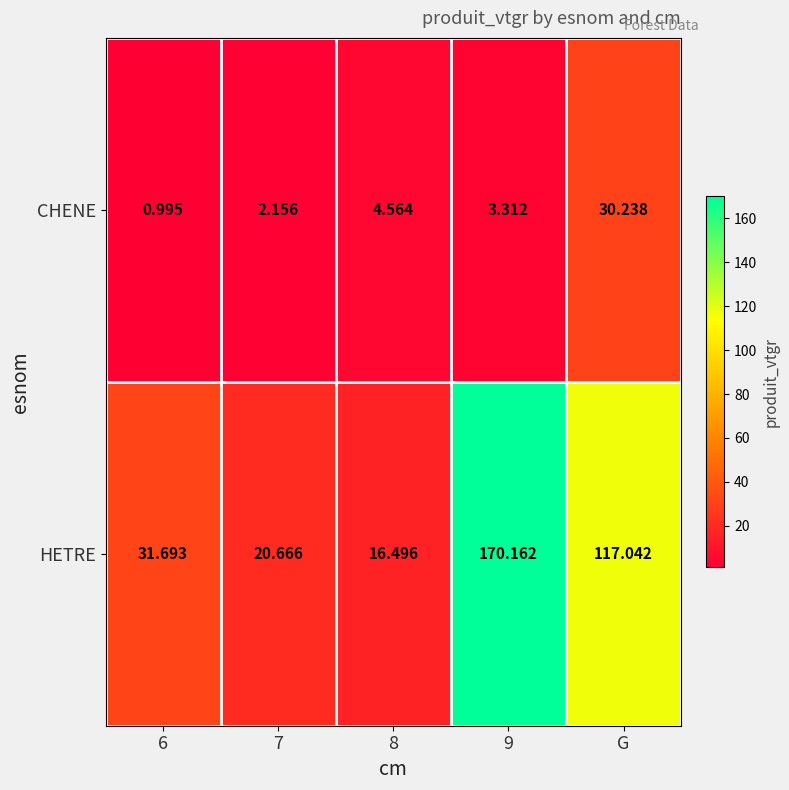

List the series in order of their peak value, highest first.

HETRE, CHENE